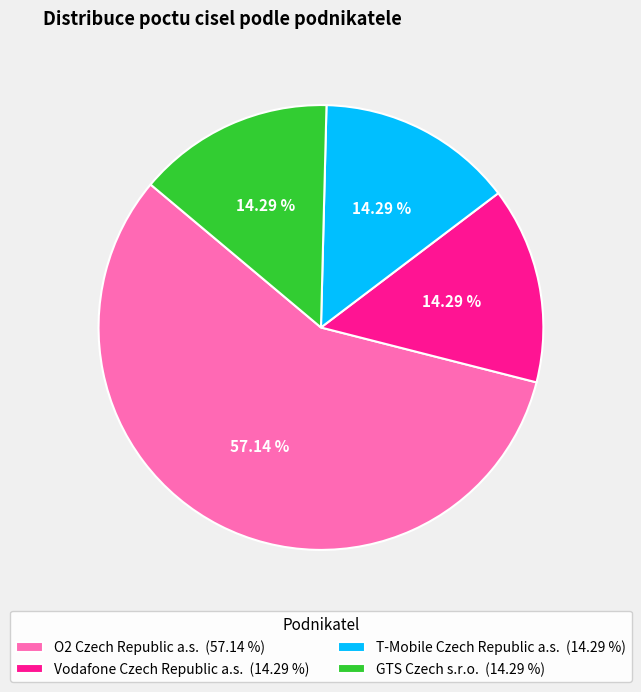

Which has a higher value, T-Mobile Czech Republic a.s. (14.29 %) or O2 Czech Republic a.s. (57.14 %)?

O2 Czech Republic a.s. (57.14 %)